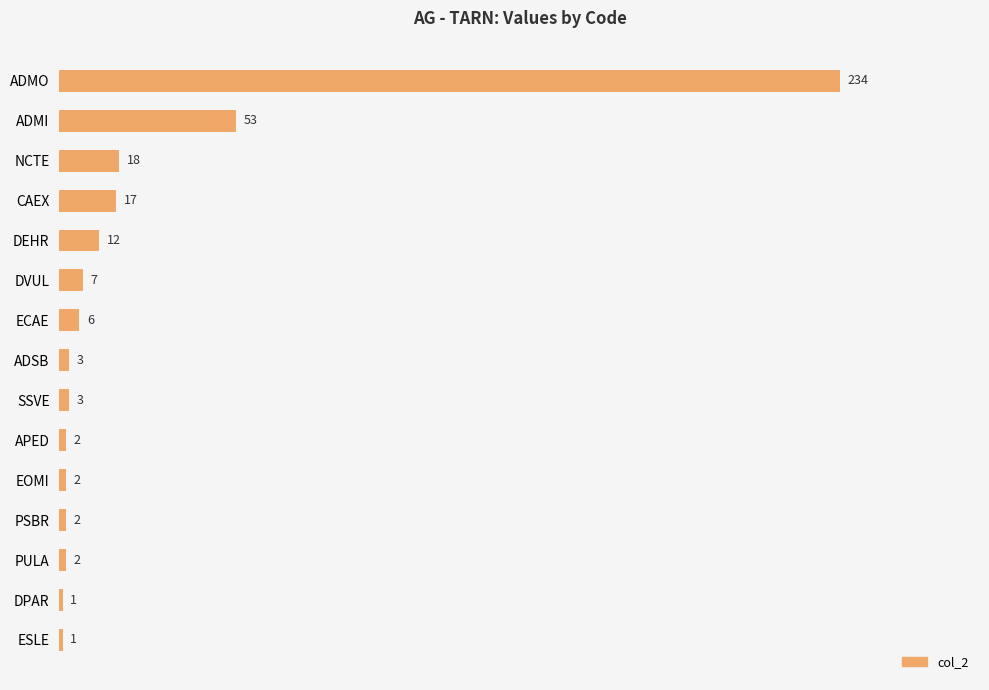

Reading top to bottom, extract all data points from this chart.

234	53	18	17	12	7	6	3	3	2	2	2	2	1	1